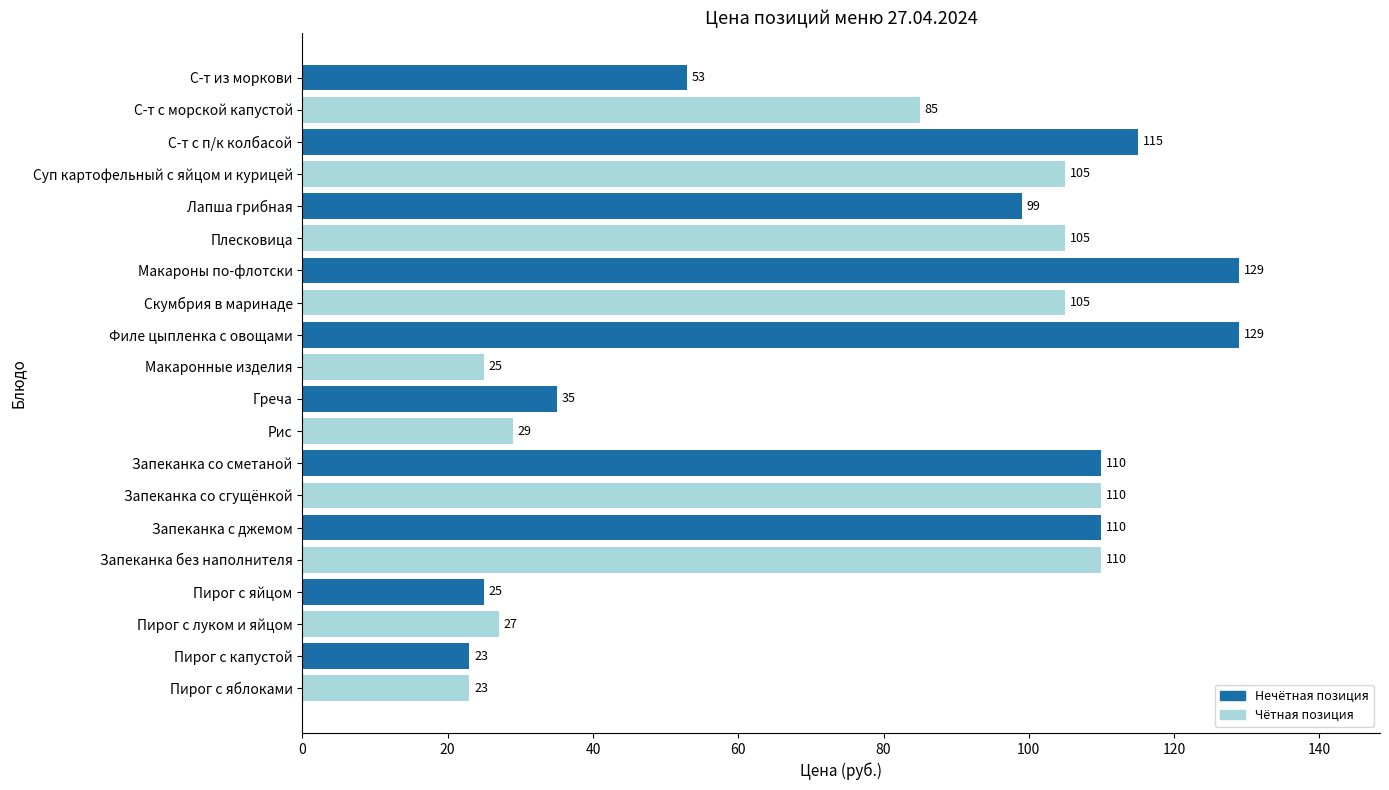

What is the greatest value displayed?

129